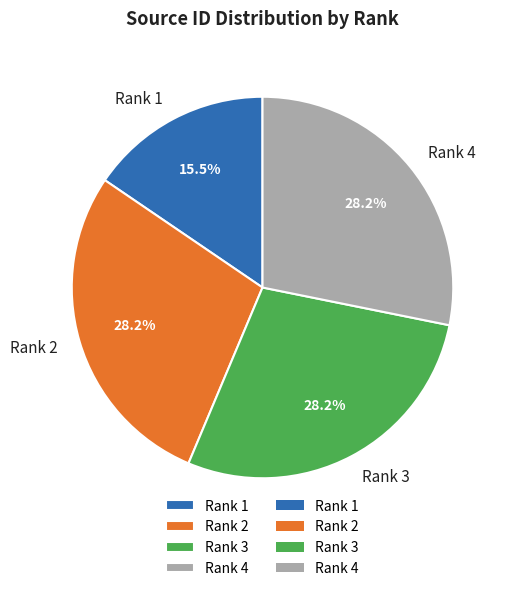

Does Rank 1 account for over 50% of the chart?

No